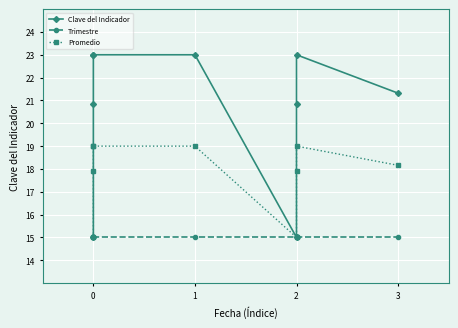

Which series has the largest total across all categories?

Clave del Indicador